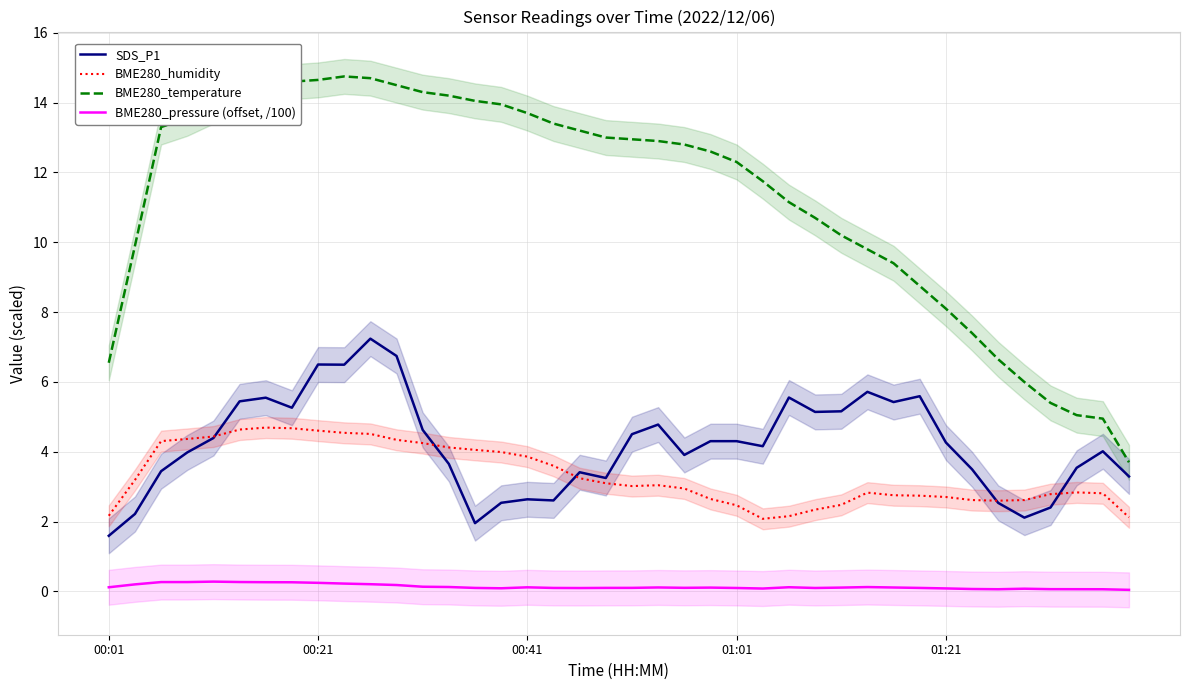

What is the highest value of the BME280_temperature series?

14.8